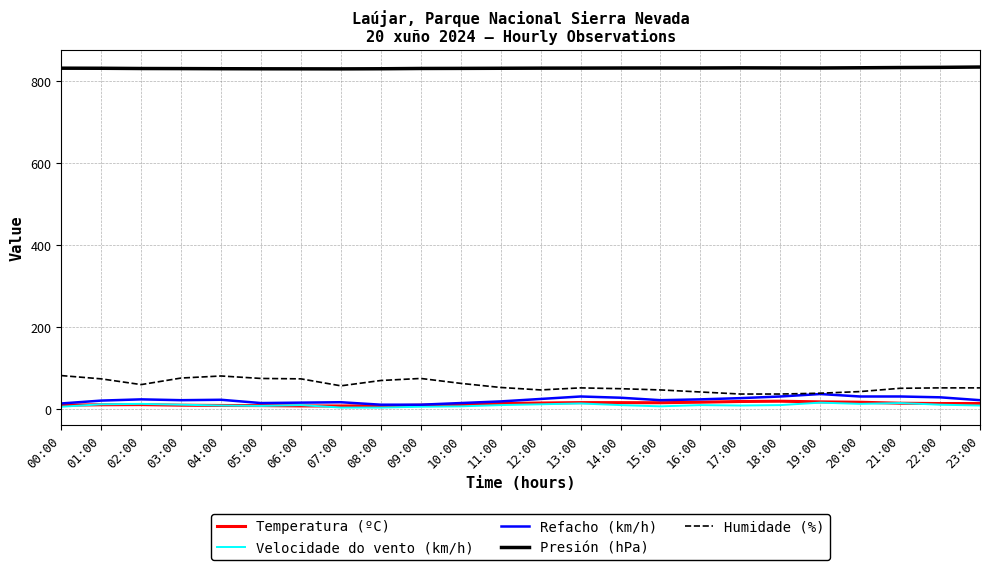

The value of Humidade (%) at 21:00 is 50.0. True or false?

True